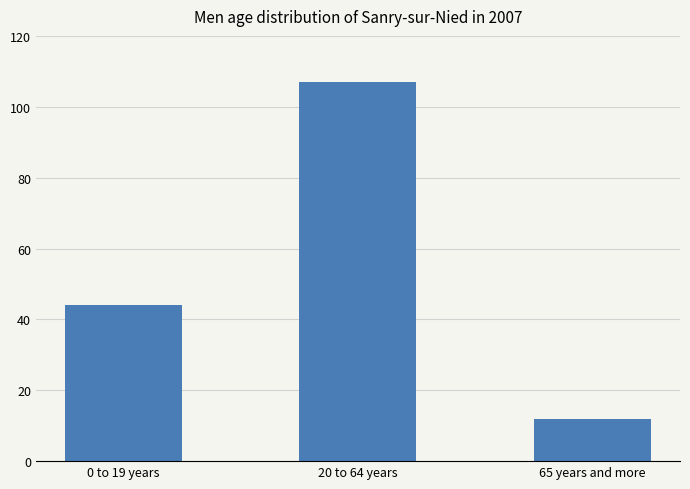

Count the number of data series in this chart.

1